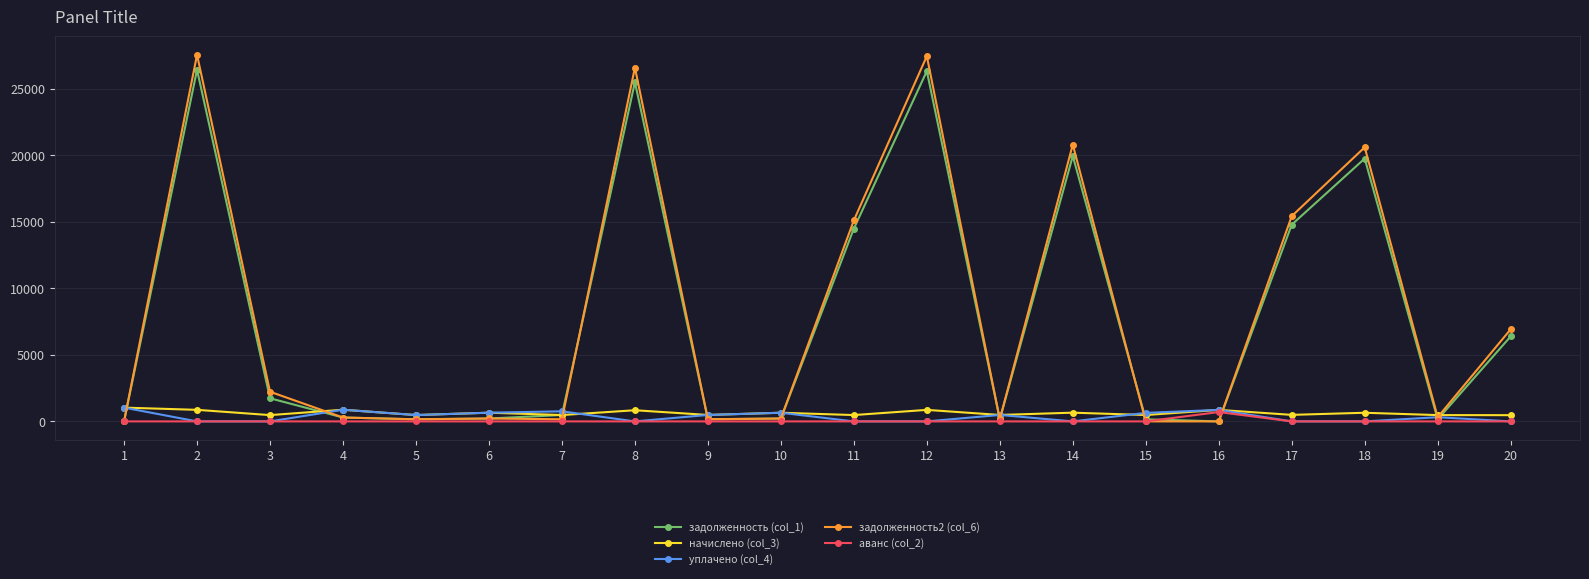

What is the highest value of the уплачено (col_4) series?

1036.7